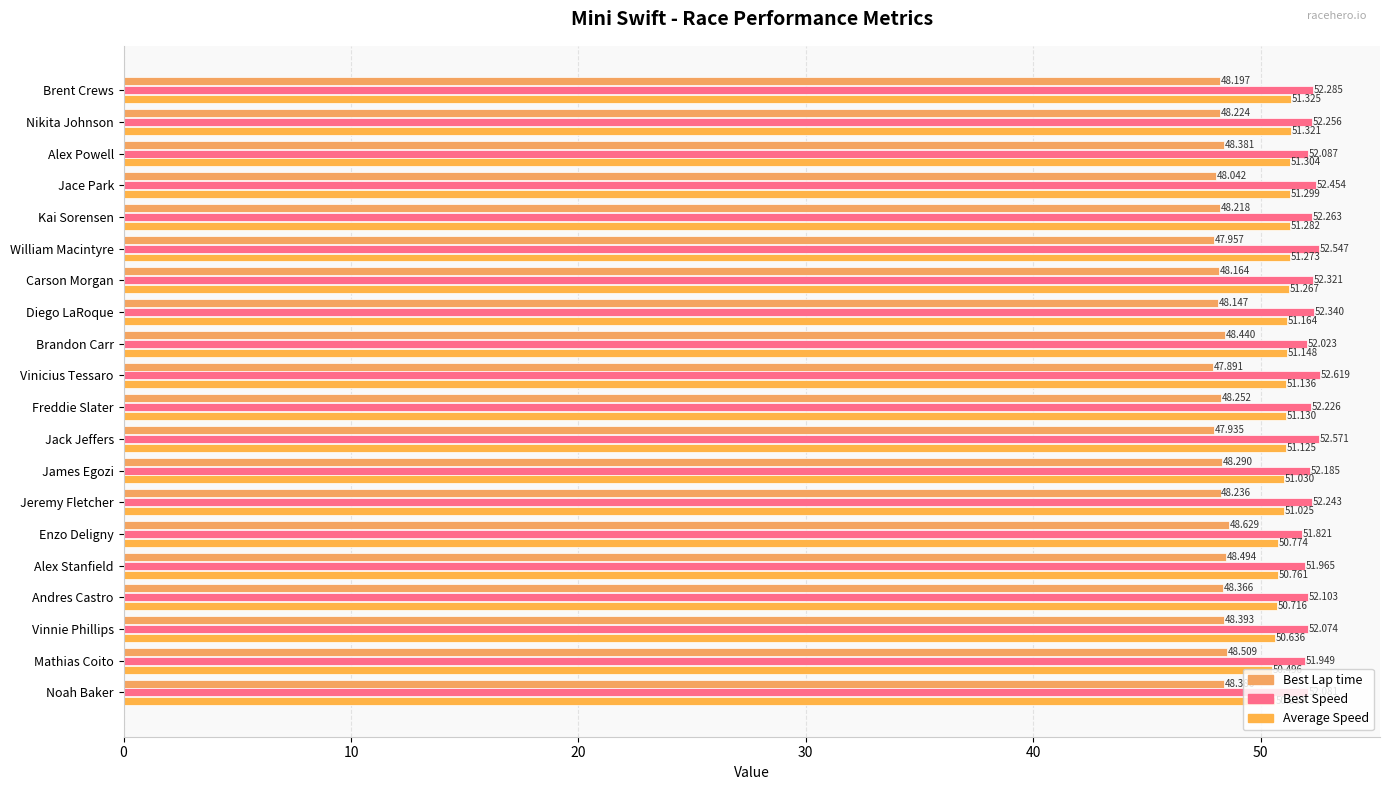

Which series has the widest spread of values?

Average Speed